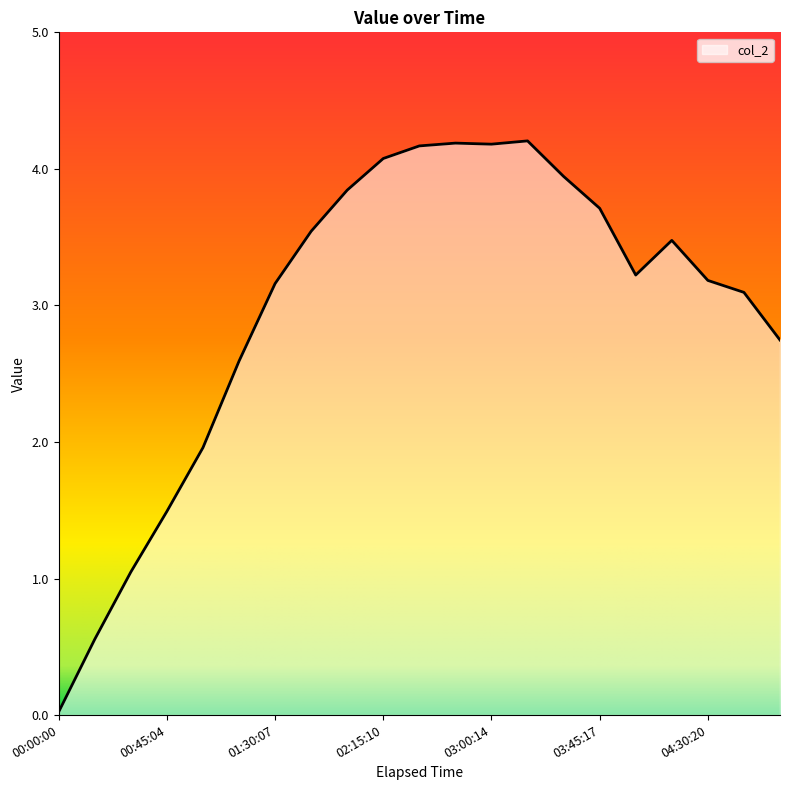

What is the greatest value displayed?

4.2